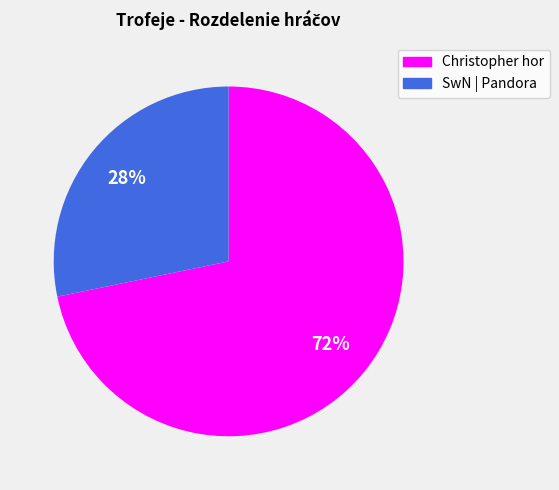

What is the majority slice?

Christopher hor